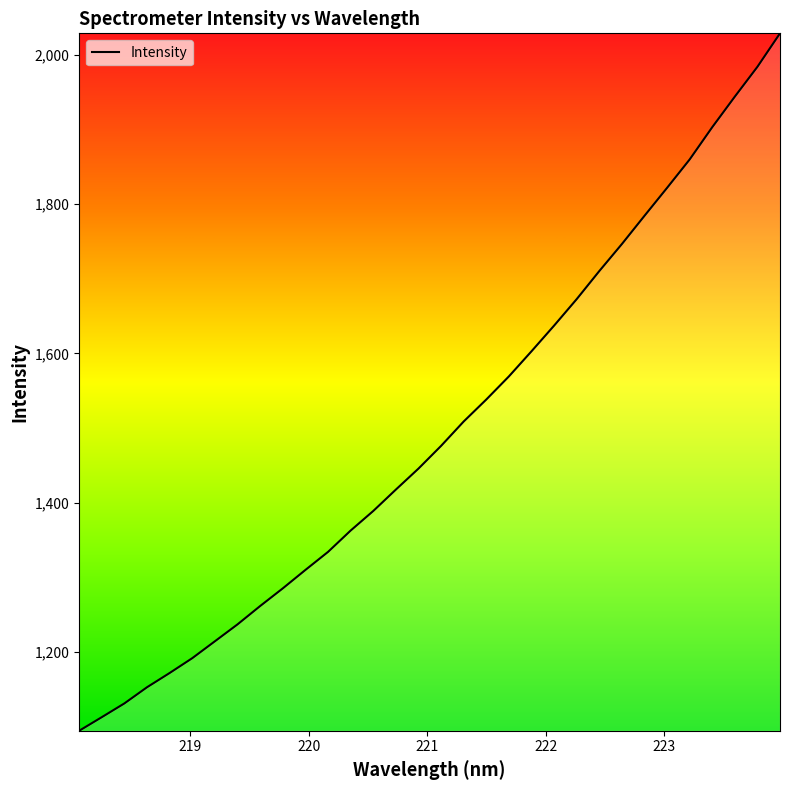

Does the chart display data point markers on the line(s)?

No